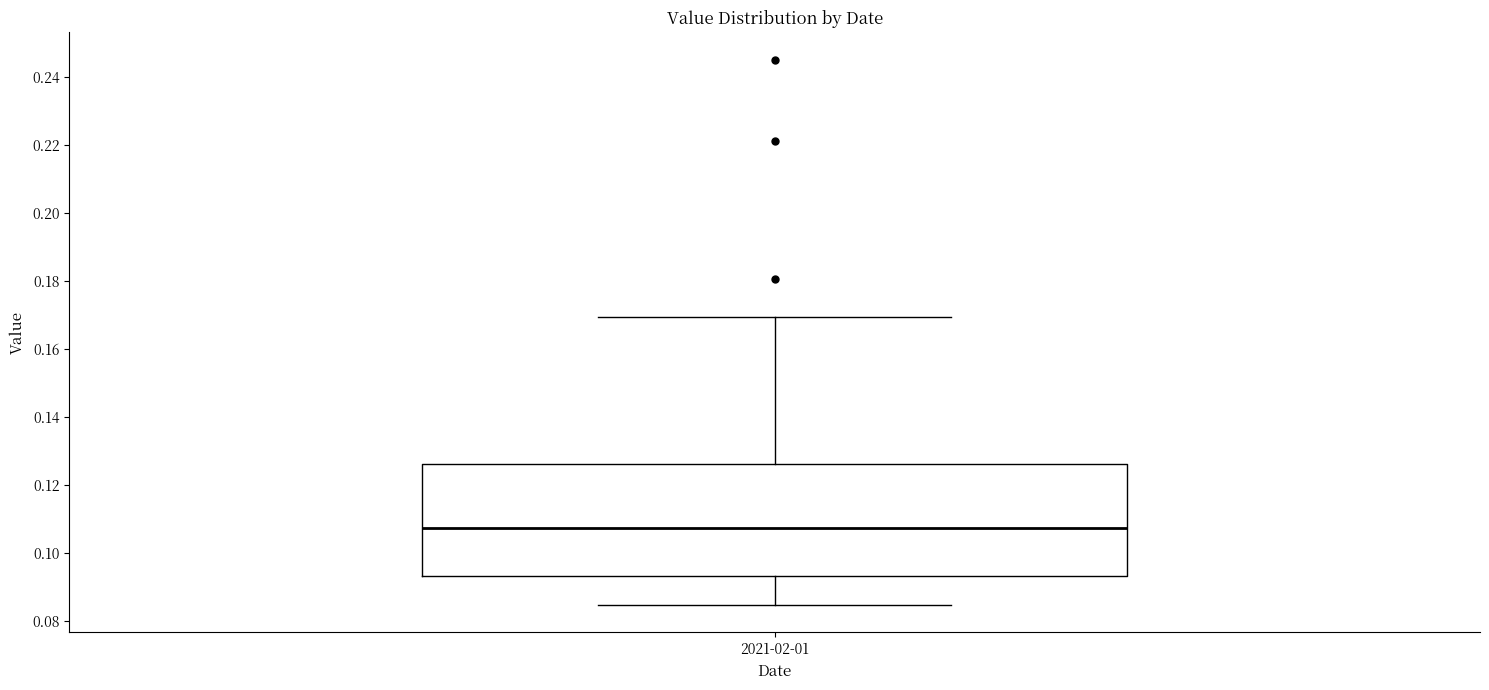

Read this box plot against the y-axis: the position of the median line, the range covered by the box, and the ends of both whiskers. The values are not printed on the chart, so give them approximately, as read against the axis.

median 0.108, box 0.094 to 0.126, whiskers 0.084 to 0.170